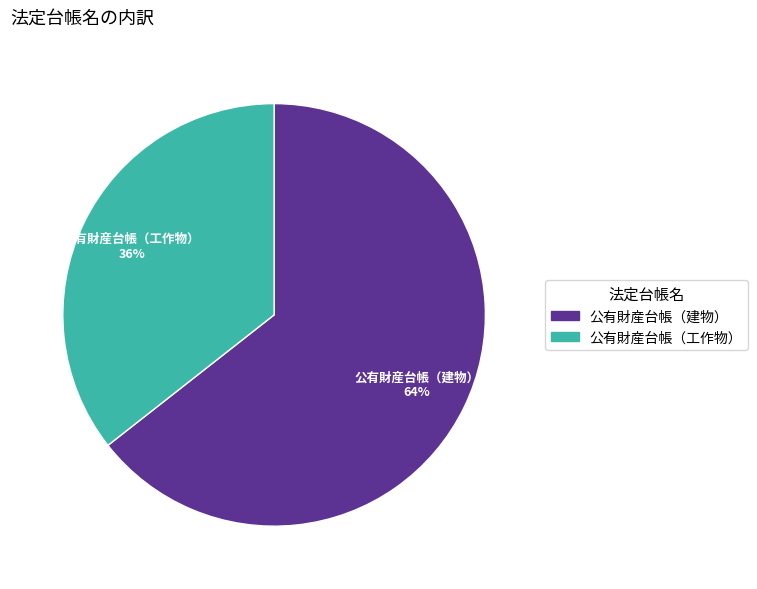

Does any single category account for the majority?

Yes